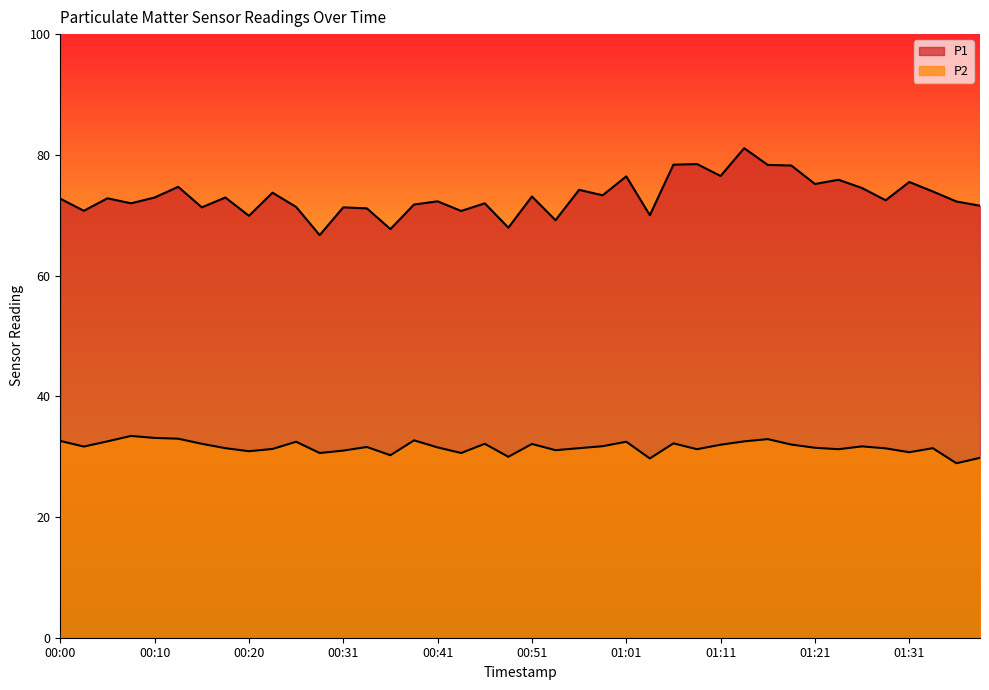

Does the chart have visible grid lines?

No